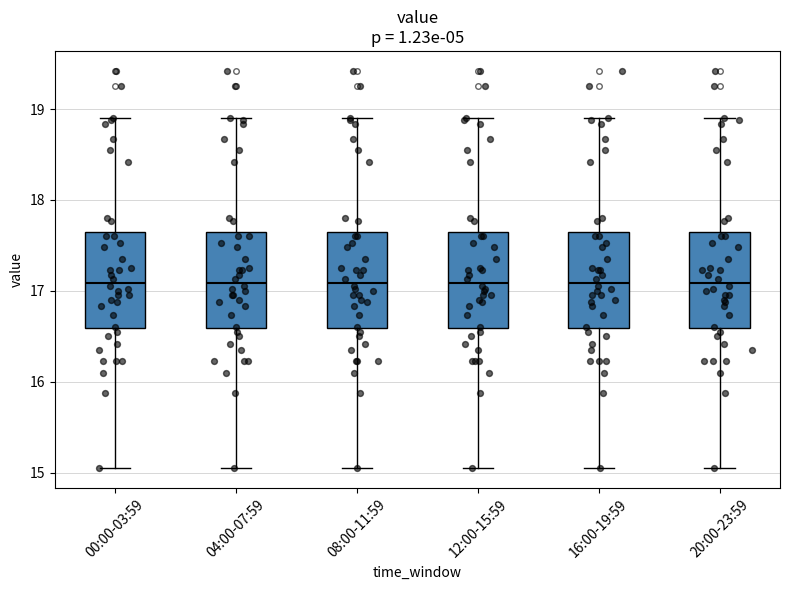

Reading left to right, transcribe this box plot: for each box, give where its median line is, the range the box spans, and where its two whiskers end, as read against the y-axis. The values are not printed on the chart, so give them approximately, as read against the axis.

00:00-03:59: median 17.1, box 16.6 to 17.6, whiskers 15.1 to 18.9
04:00-07:59: median 17.1, box 16.6 to 17.6, whiskers 15.1 to 18.9
08:00-11:59: median 17.1, box 16.6 to 17.6, whiskers 15.1 to 18.9
12:00-15:59: median 17.1, box 16.6 to 17.6, whiskers 15.1 to 18.9
16:00-19:59: median 17.1, box 16.6 to 17.6, whiskers 15.1 to 18.9
20:00-23:59: median 17.1, box 16.6 to 17.6, whiskers 15.1 to 18.9